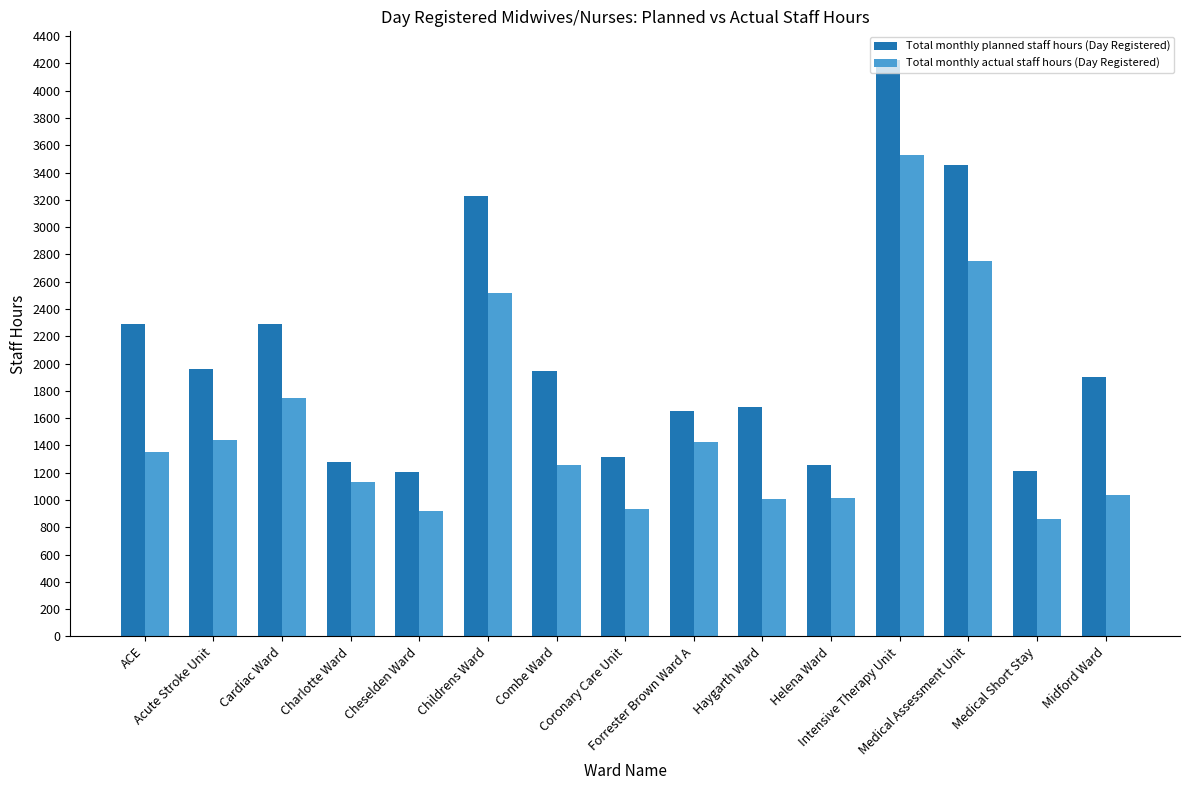

What is the average value of the Total monthly actual staff hours (Day Registered) series?

1528.8